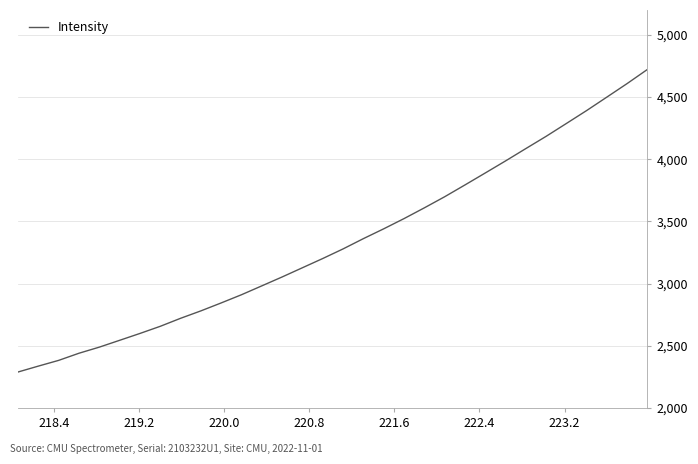

What is the greatest value displayed?

4722.4